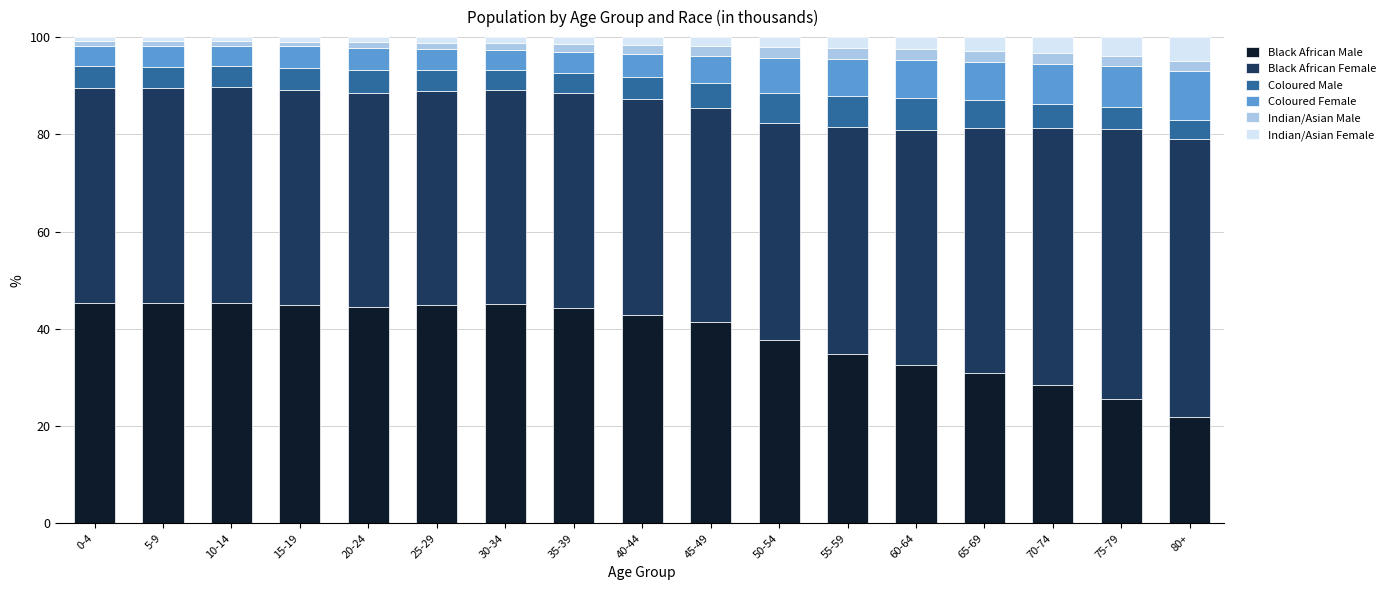

What is the difference between the maximum and minimum values in the Black African Male series?

23.4